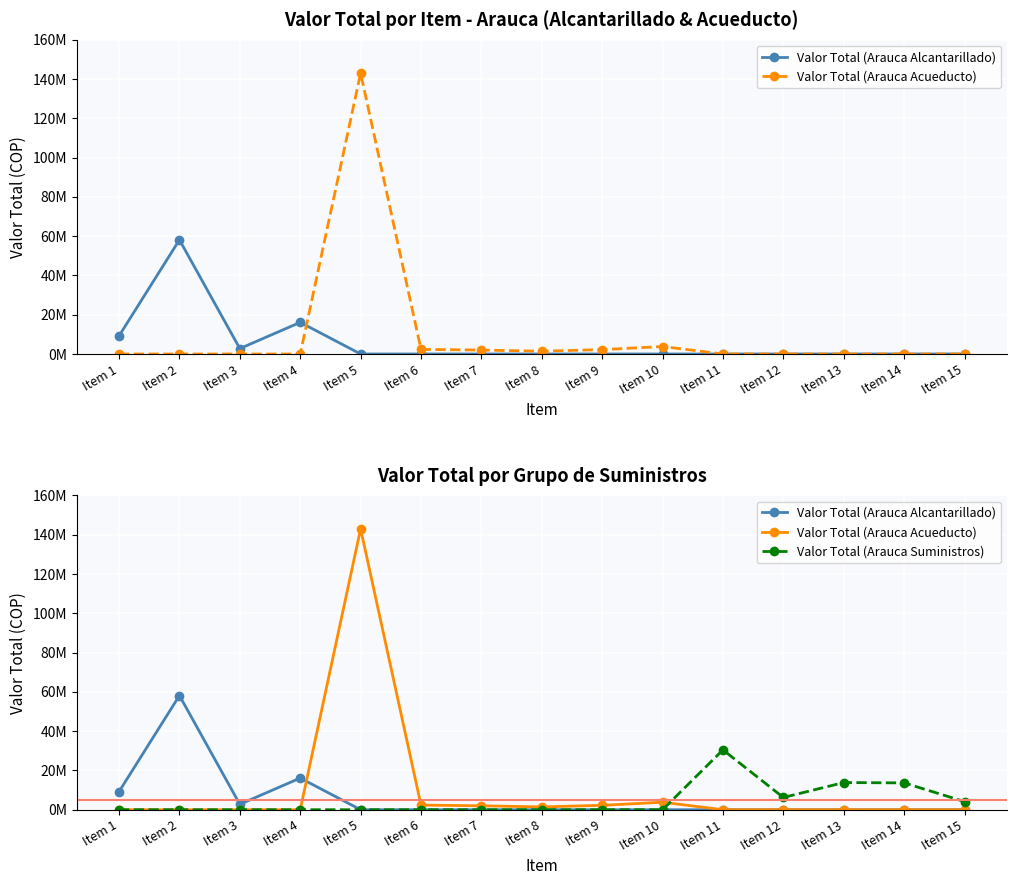

Reading left to right, list all the values displayed in this chart.

Valor Total (Arauca Alcantarillado): Item 1=9216480	Item 2=58115880	Item 3=2754000	Item 4=16117080	Item 5=0	Item 6=0	Item 7=0	Item 8=0	Item 9=0	Item 10=0	Item 11=0	Item 12=0	Item 13=0	Item 14=0	Item 15=0
Valor Total (Arauca Acueducto): Item 1=0	Item 2=0	Item 3=0	Item 4=0	Item 5=142983360	Item 6=2354000	Item 7=1998000	Item 8=1426000	Item 9=2241960	Item 10=3812760	Item 11=0	Item 12=0	Item 13=0	Item 14=0	Item 15=0
Valor Total (Arauca Suministros): Item 1=0	Item 2=0	Item 3=0	Item 4=0	Item 5=0	Item 6=0	Item 7=0	Item 8=0	Item 9=0	Item 10=0	Item 11=30451392	Item 12=6229872	Item 13=13824720	Item 14=13654320	Item 15=4135760